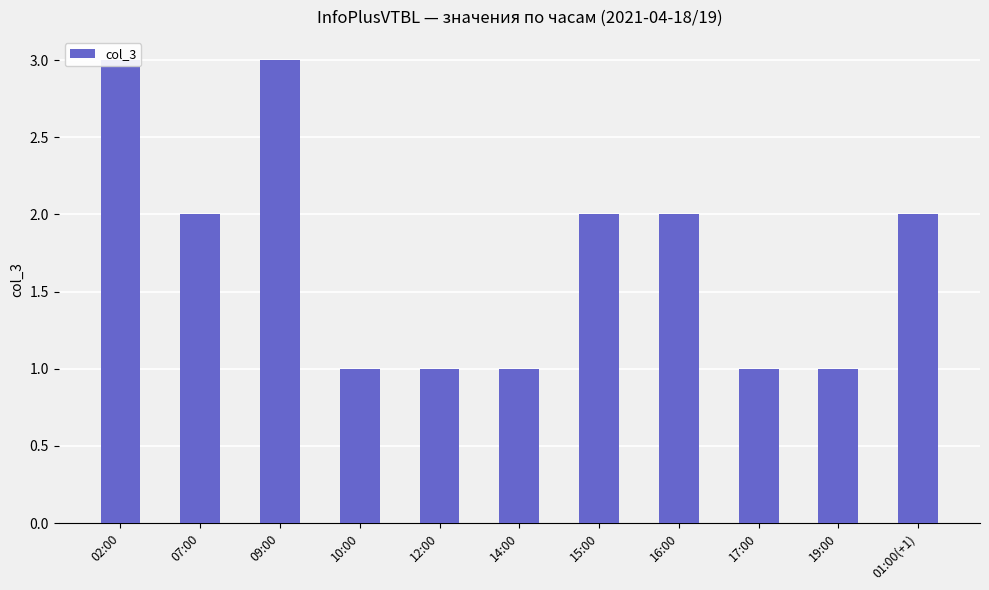

Rank the categories by value from lowest to highest.

10:00, 12:00, 14:00, 17:00, 19:00, 07:00, 15:00, 16:00, 01:00(+1), 02:00, 09:00